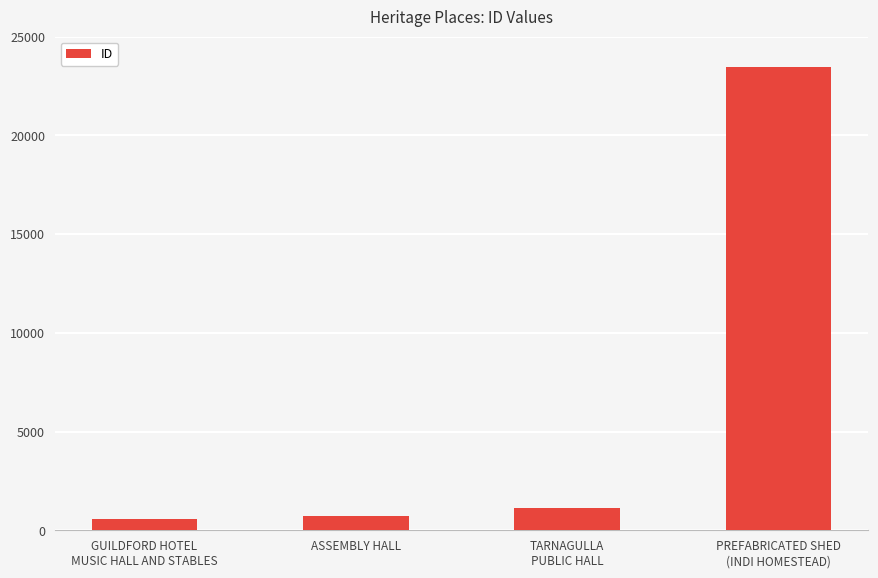

True or false: the data shows 723 at ASSEMBLY HALL.

True